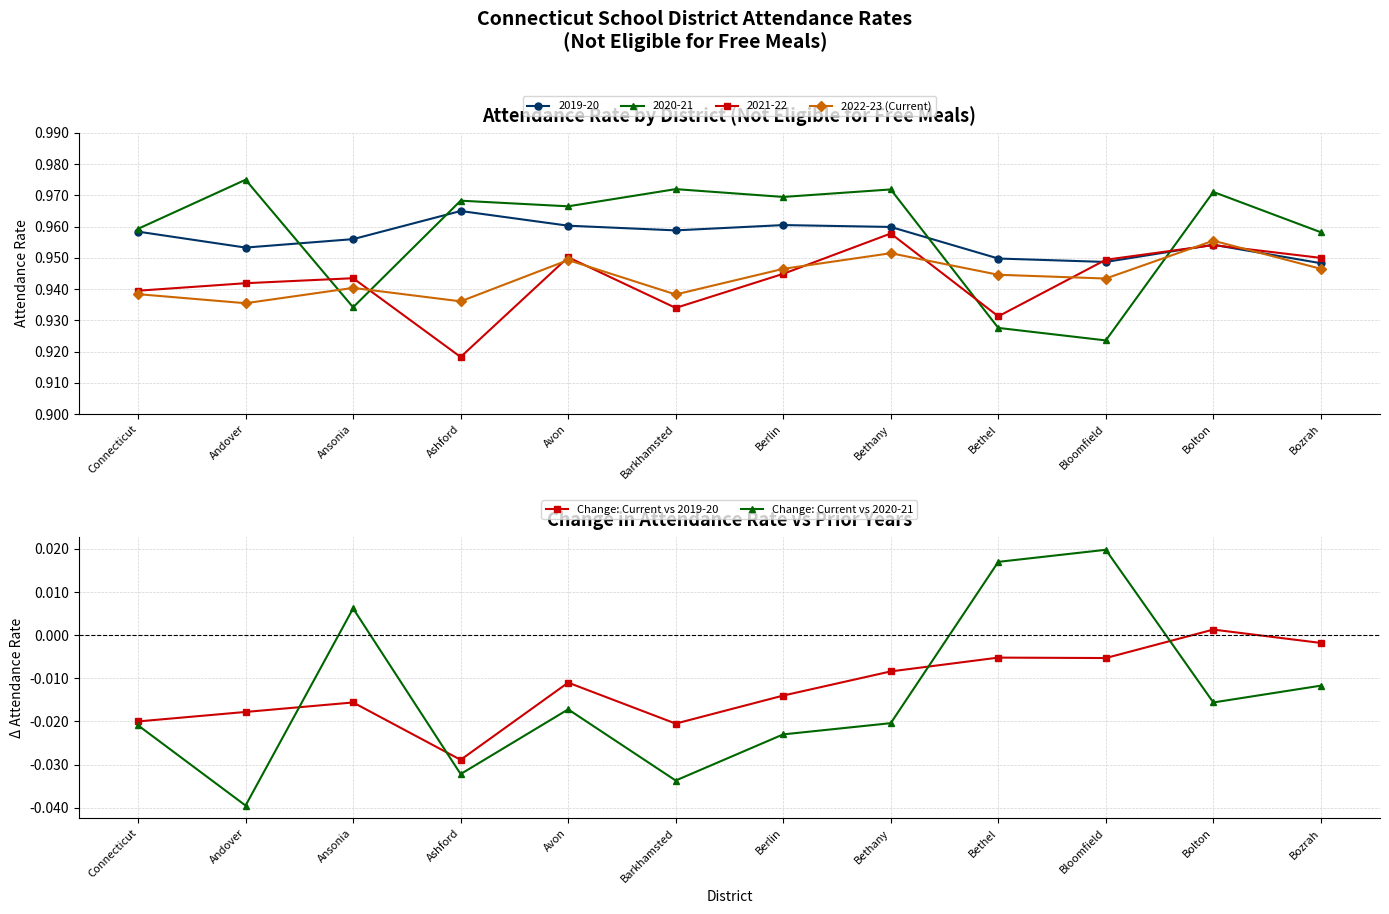

The value of Change: Current vs 2020-21 at Avon is -0.0. True or false?

False